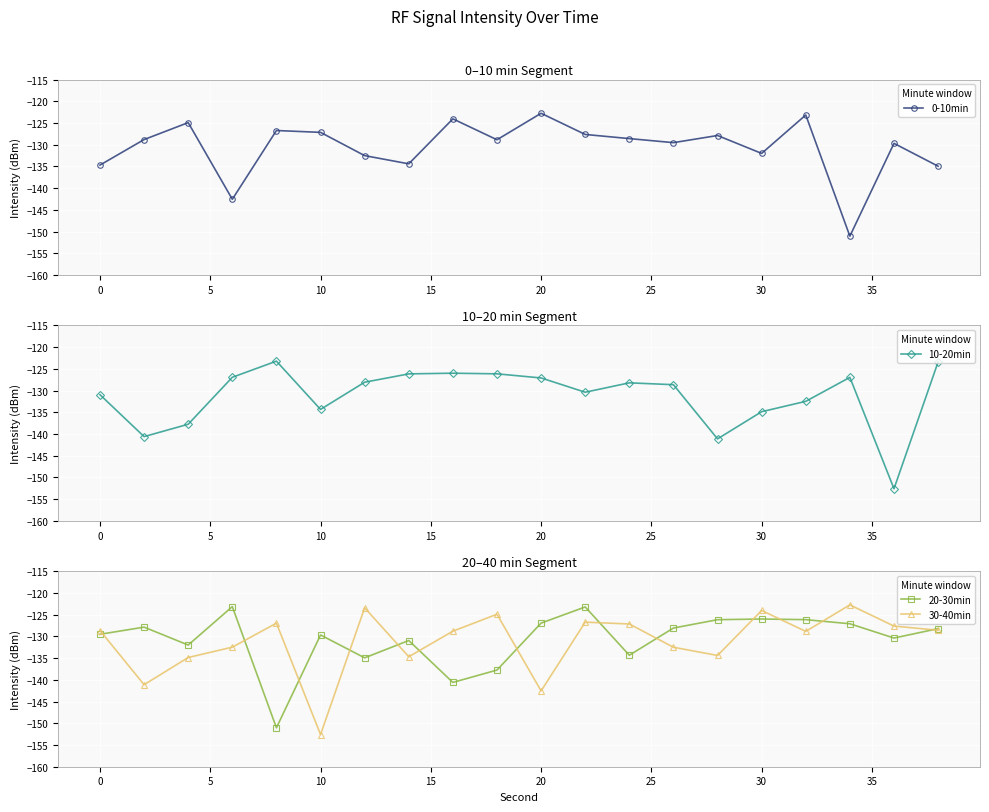

What is the maximum value for 30-40min?

-122.8